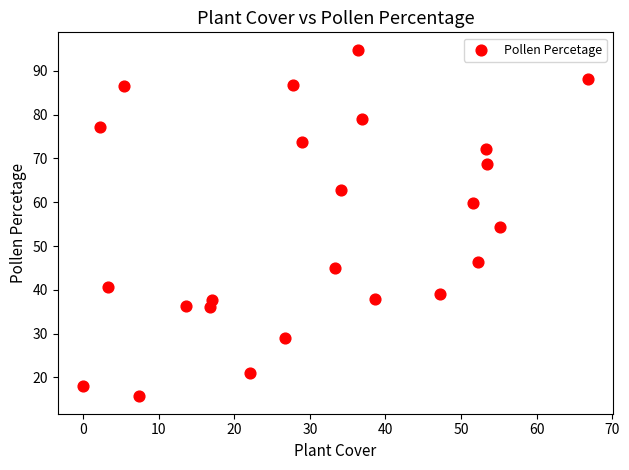

What is the range of X values (max minus min)?

66.8